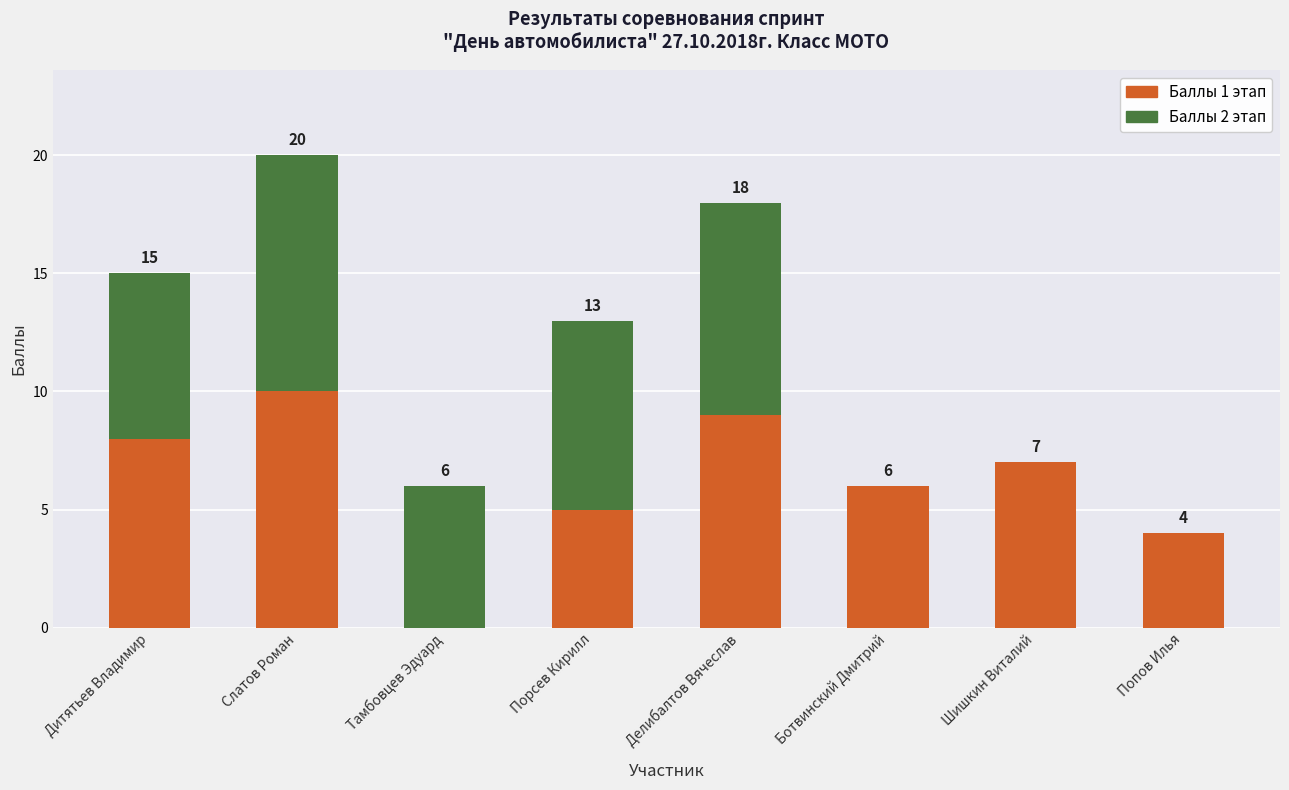

How many values in Баллы 1 этап are above zero?

7